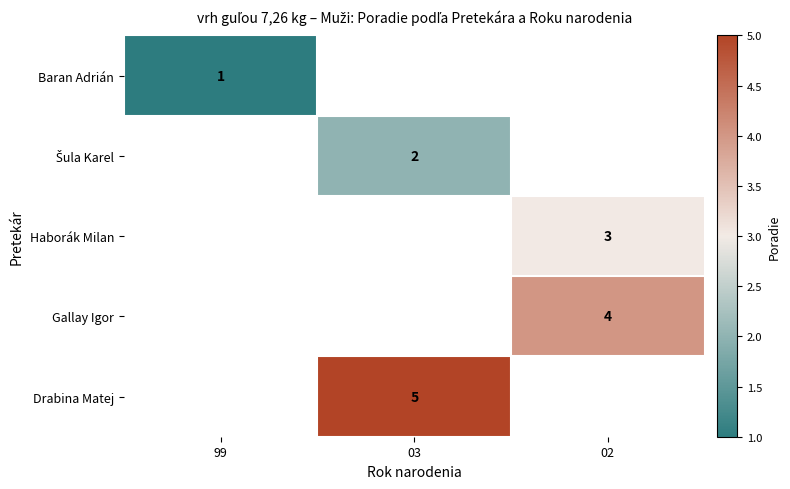

Is it true that Baran Adrián equals 2 at 99?

False